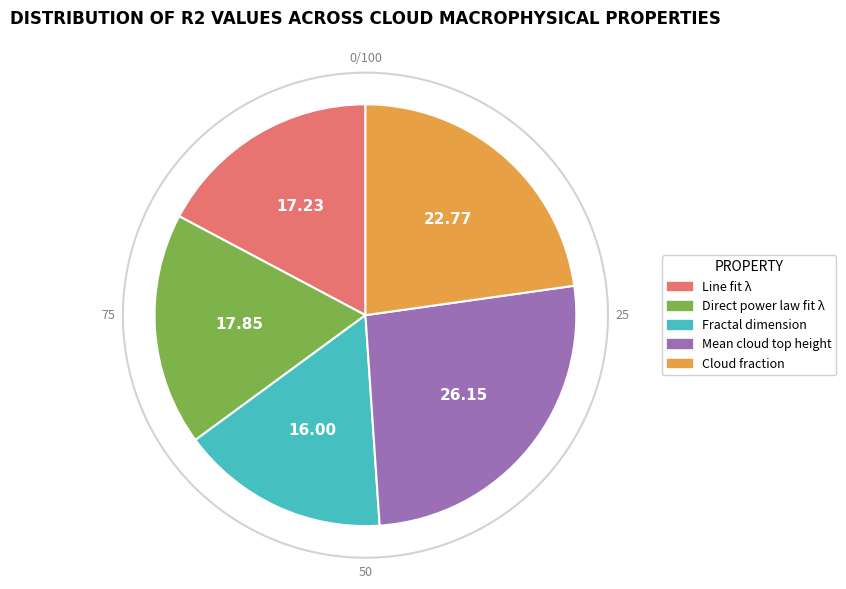

Rank the categories by value from highest to lowest.

Mean cloud top height, Cloud fraction, Direct power law fit λ, Line fit λ, Fractal dimension